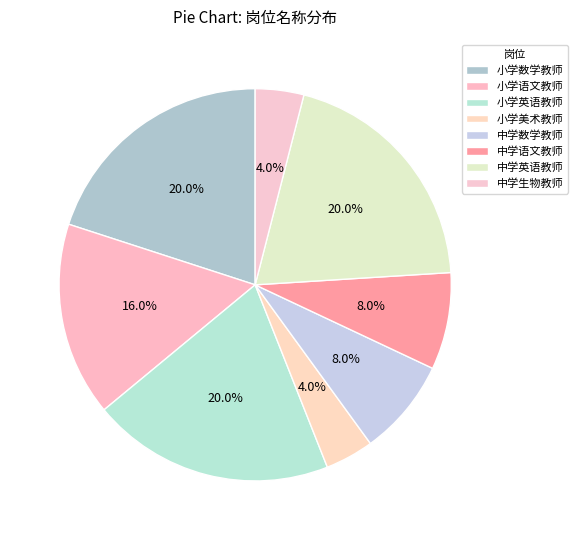

Is there any slice that represents more than half of the pie?

No